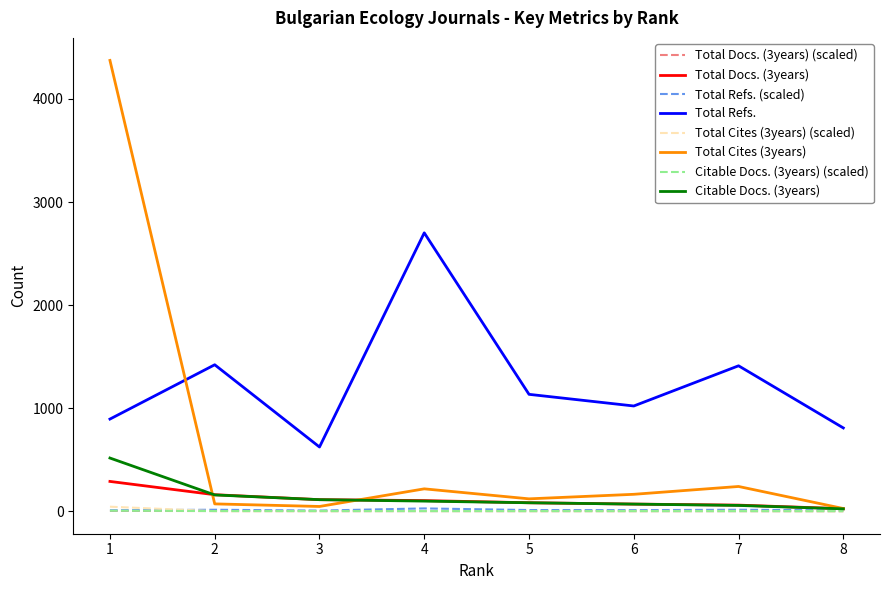

The value of Citable Docs. (3years) at 4 is 98.0. True or false?

True